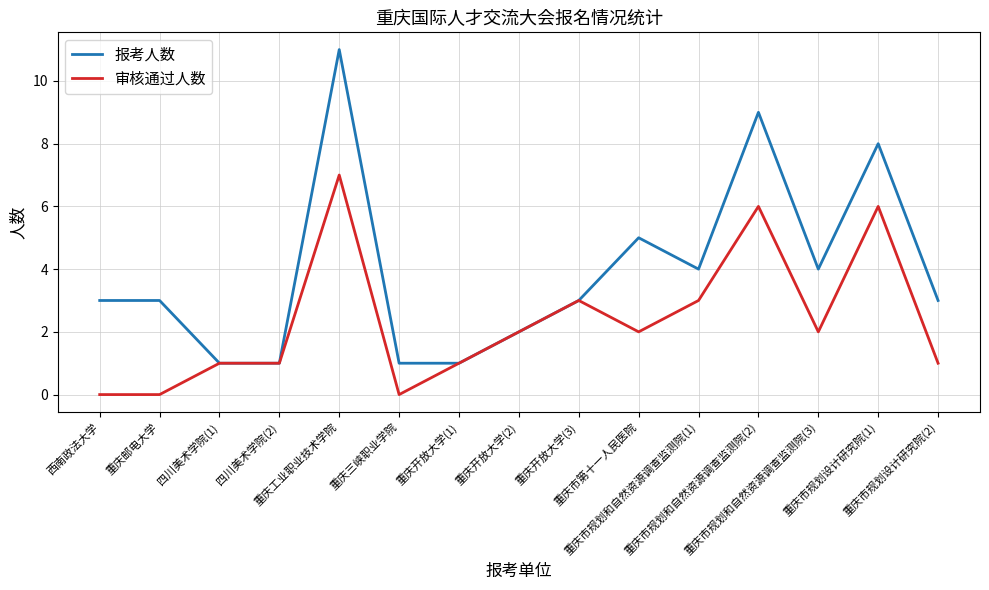

What is the maximum value shown in the chart?

11